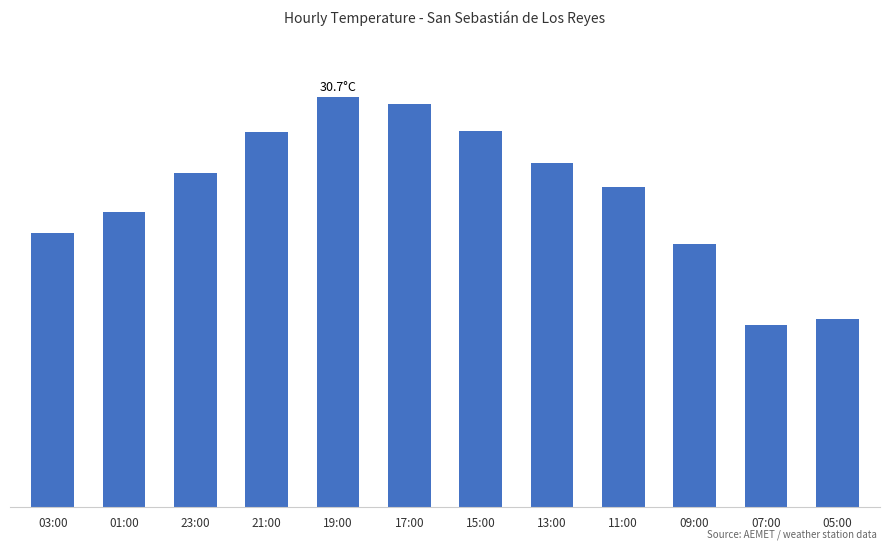

Is it true that the value at 13:00 is 11.7?

False